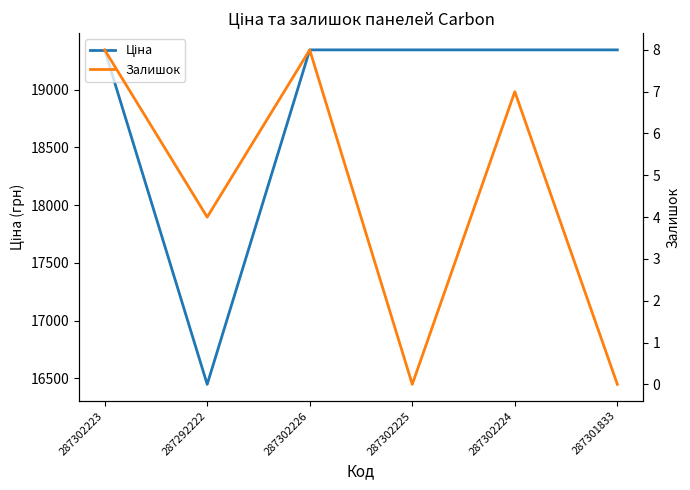

True or false: Залишок and Ціна intersect in this chart.

False